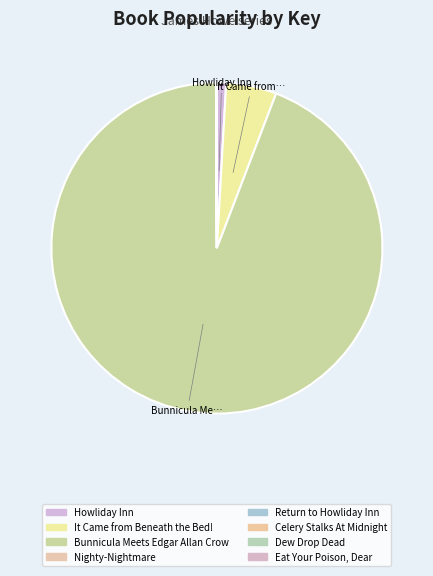

Is it true that Nighty-Nightmare is 0% of the pie?

True